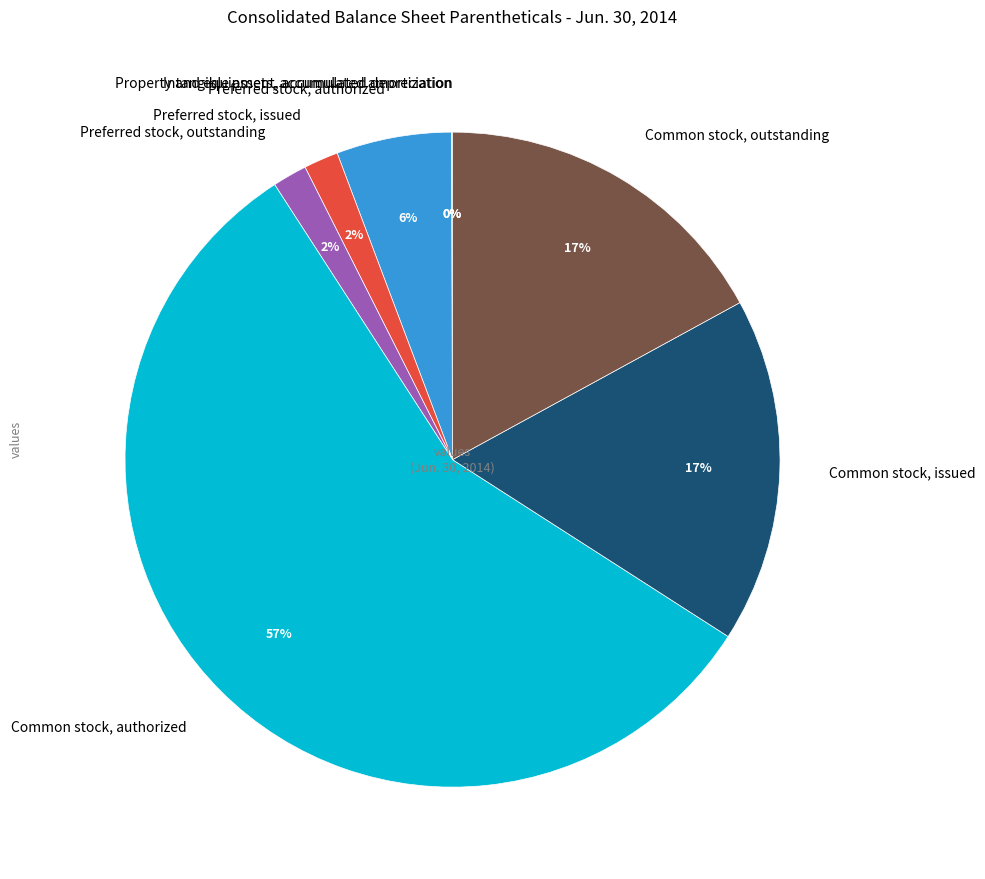

Which slice is the largest?

Common stock, authorized